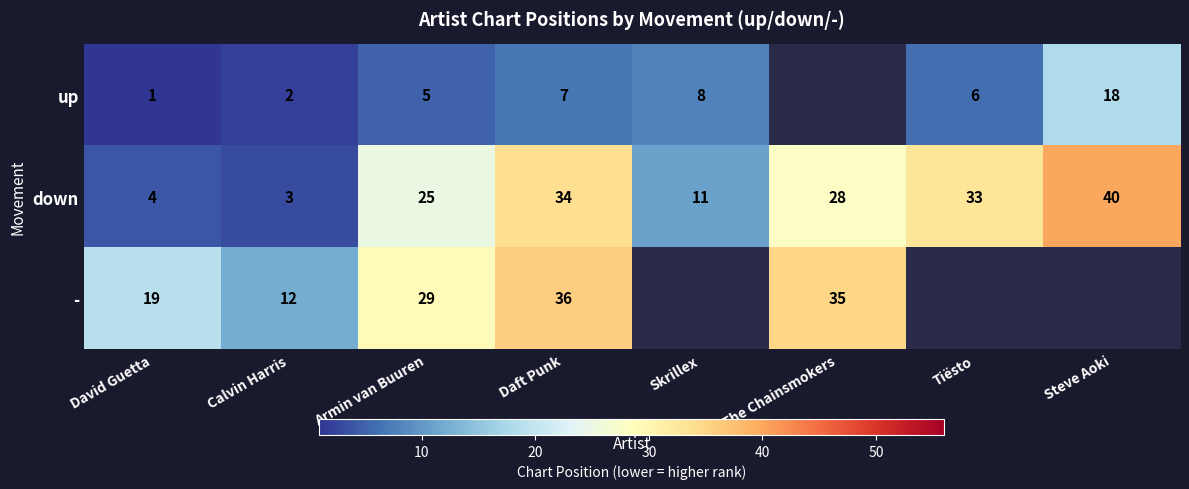

Which has a higher value, David Guetta or Daft Punk?

Daft Punk